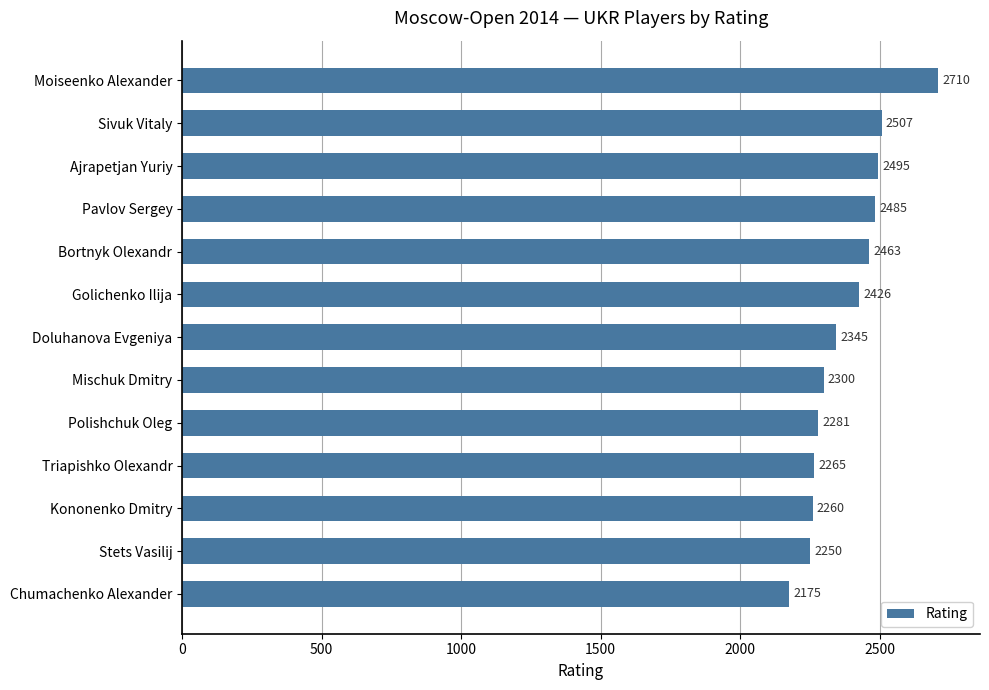

What is the difference between the maximum and second lowest values?

460